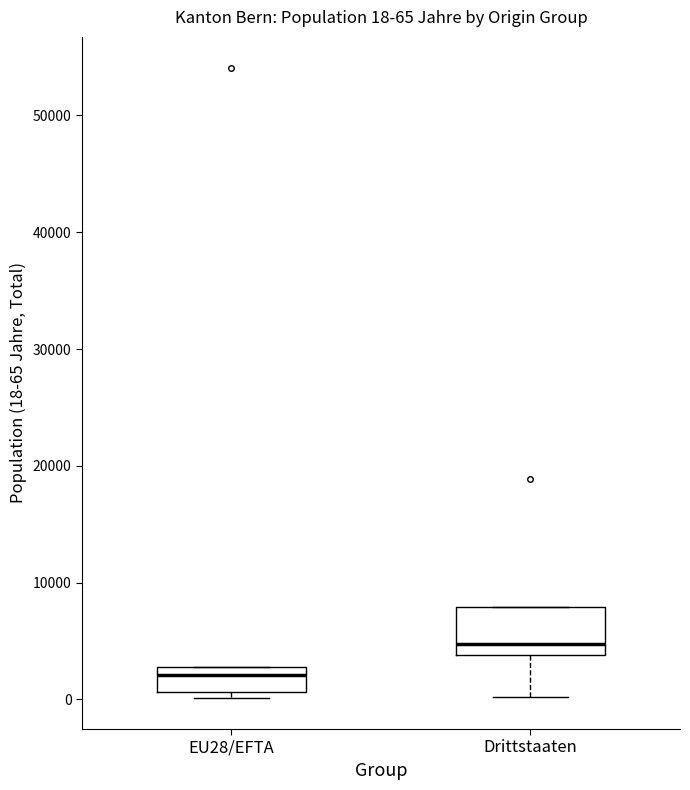

Which box's median line is the highest?

Drittstaaten